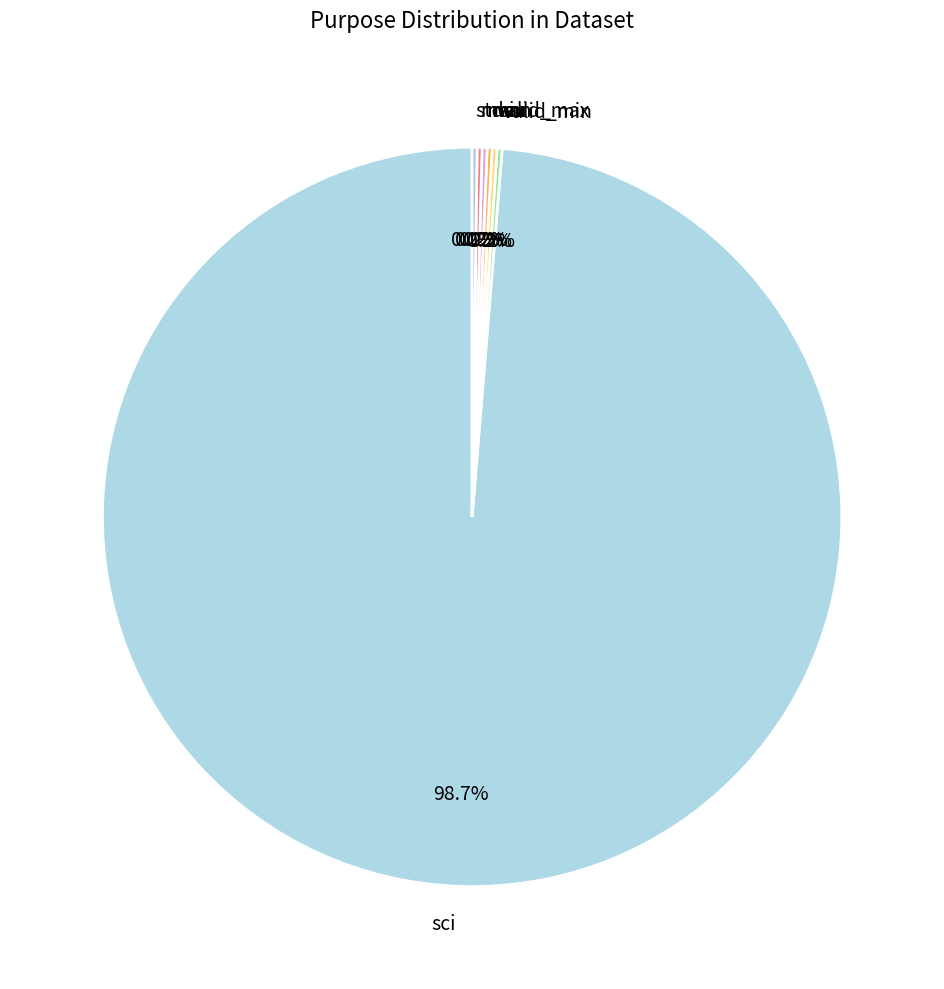

Does sci represent more than half of the total?

Yes